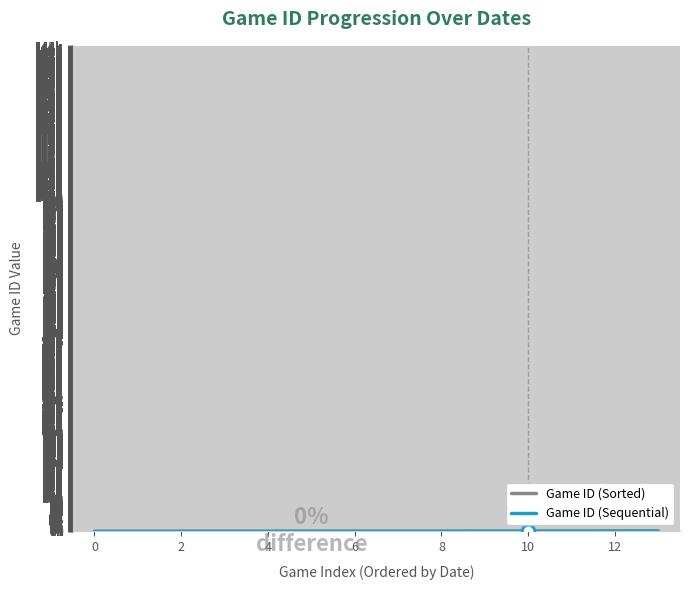

What value does the Game ID (Sorted) series have at −2?

20.0